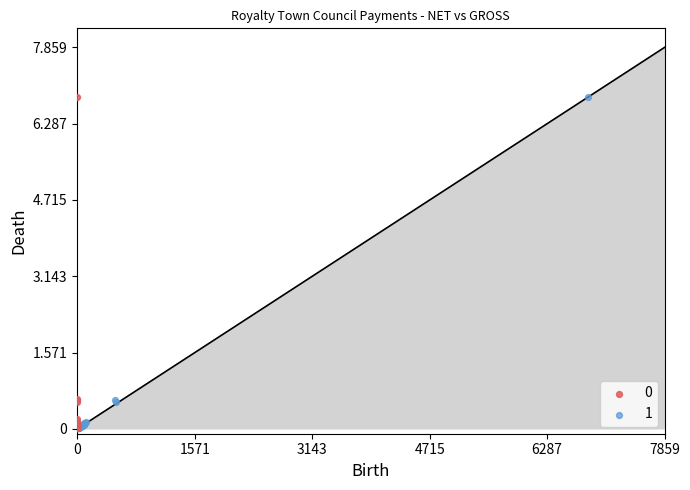

What are all the series names shown in the legend?

0, 1